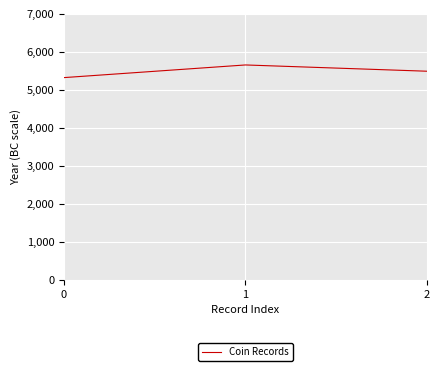

What is the sum of all values?

16467